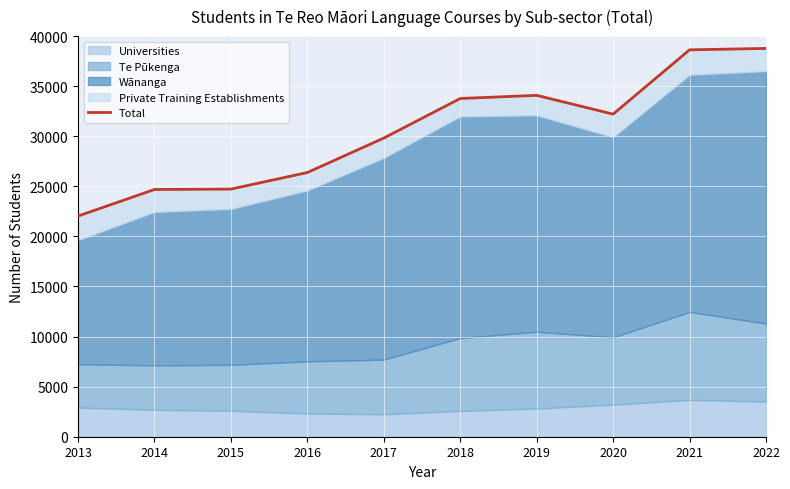

What is the sum of the values at 2017 and 2013?

51855